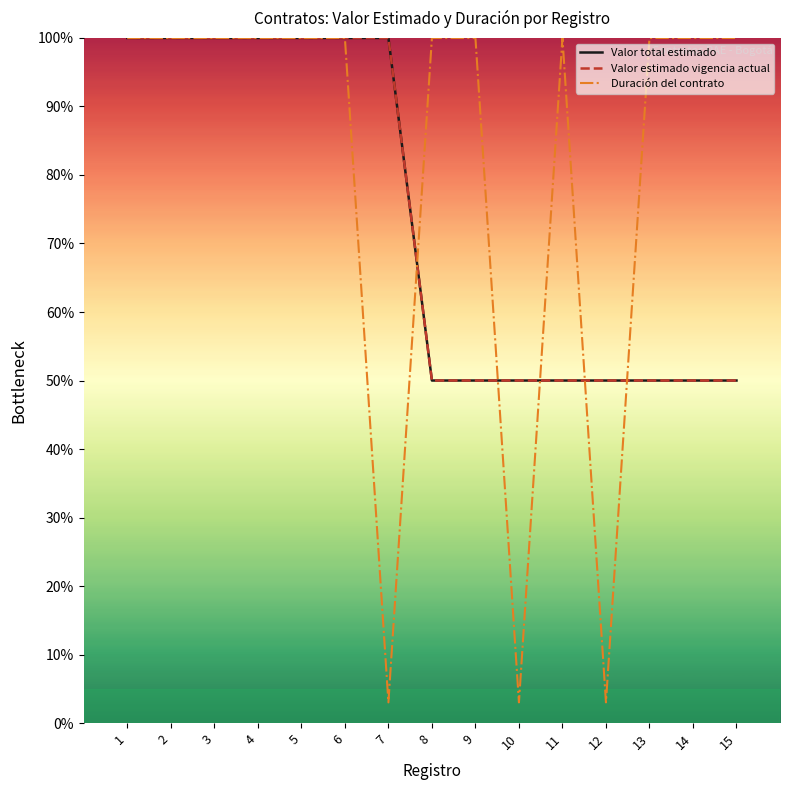

Does the chart have visible grid lines?

No